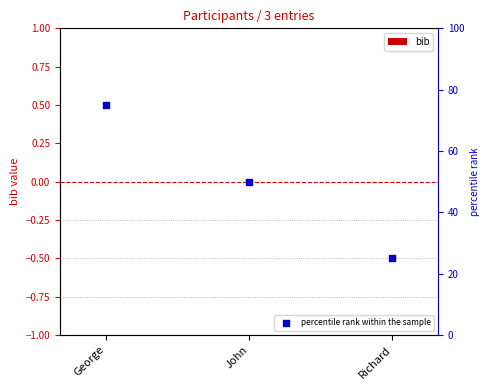

Which series reaches the maximum Y coordinate?

percentile rank within the sample